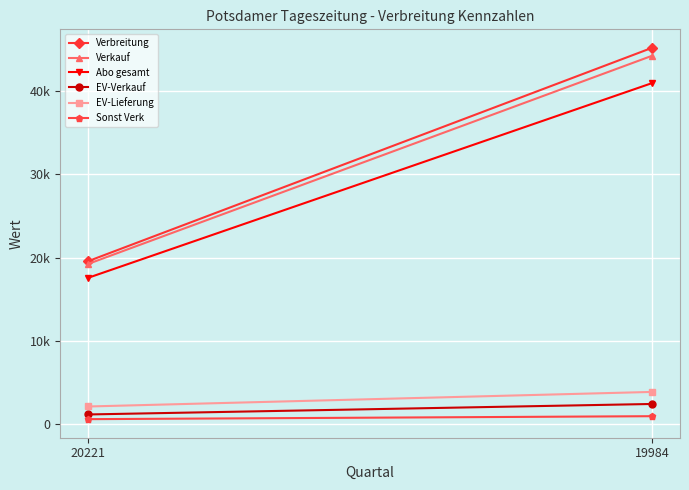

Reading left to right, extract all data points from this chart.

Verbreitung: 20221=19566	19984=45217
Verkauf: 20221=19235	19984=44259
Abo gesamt: 20221=17565	19984=40972
EV-Verkauf: 20221=1118	19984=2379
EV-Lieferung: 20221=2076	19984=3828
Sonst Verk: 20221=552	19984=908